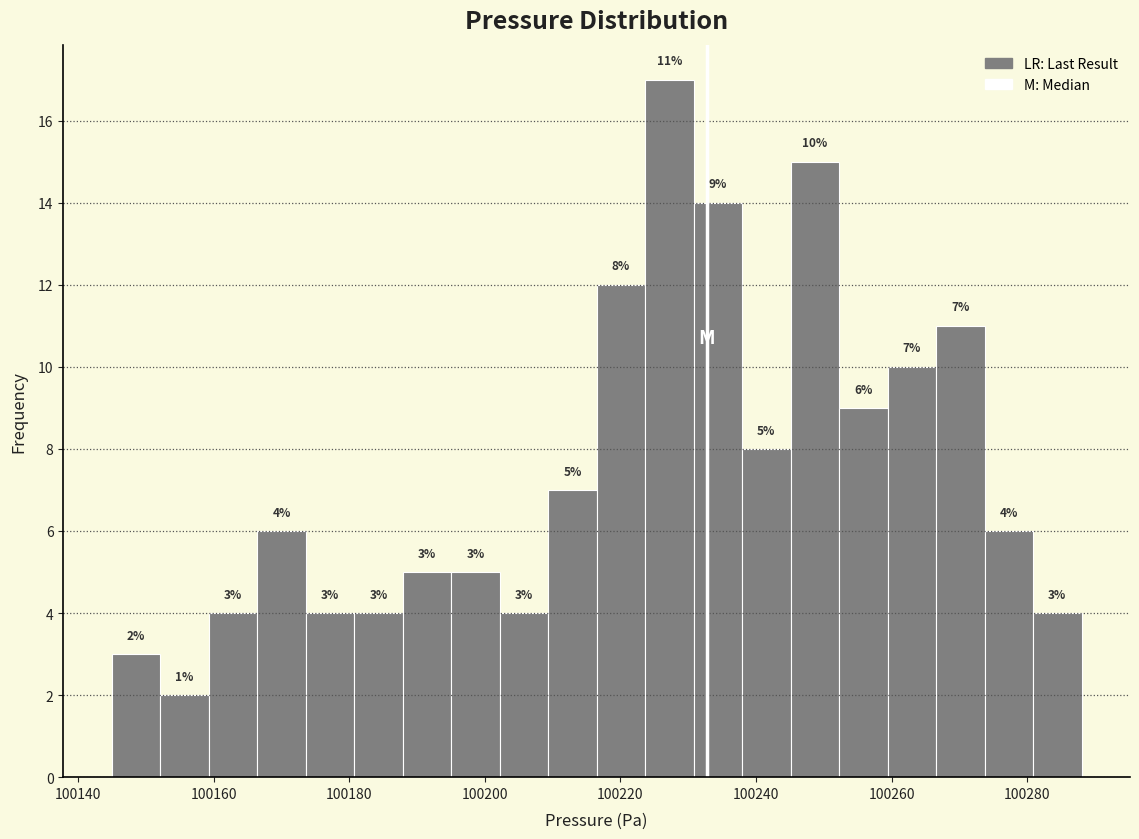

Around what value on the x-axis is the tallest bar? Give the approximate position of its centre, as read against the axis.

100228